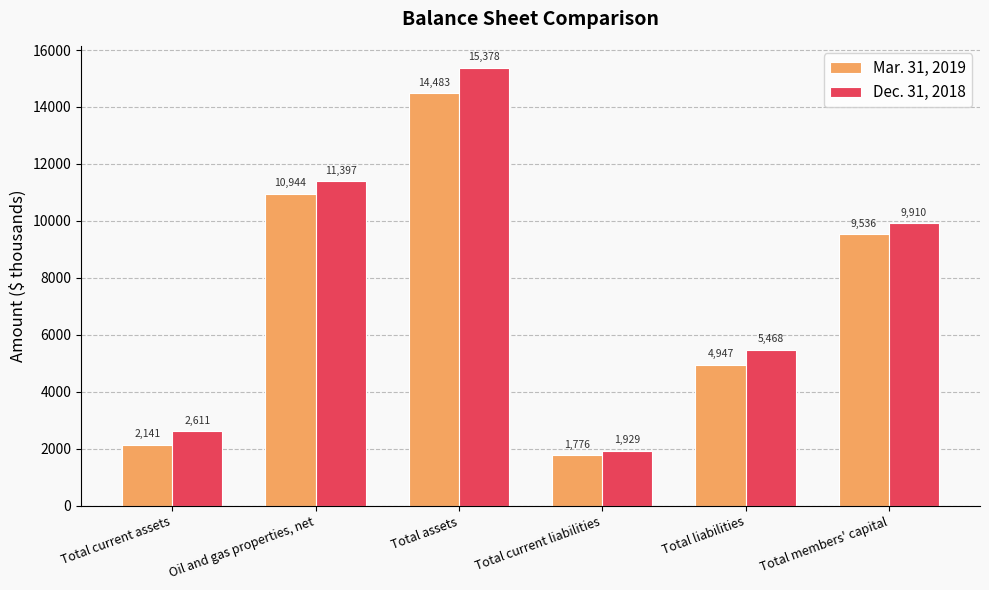

At which category is the sum across all series the highest?

Total assets